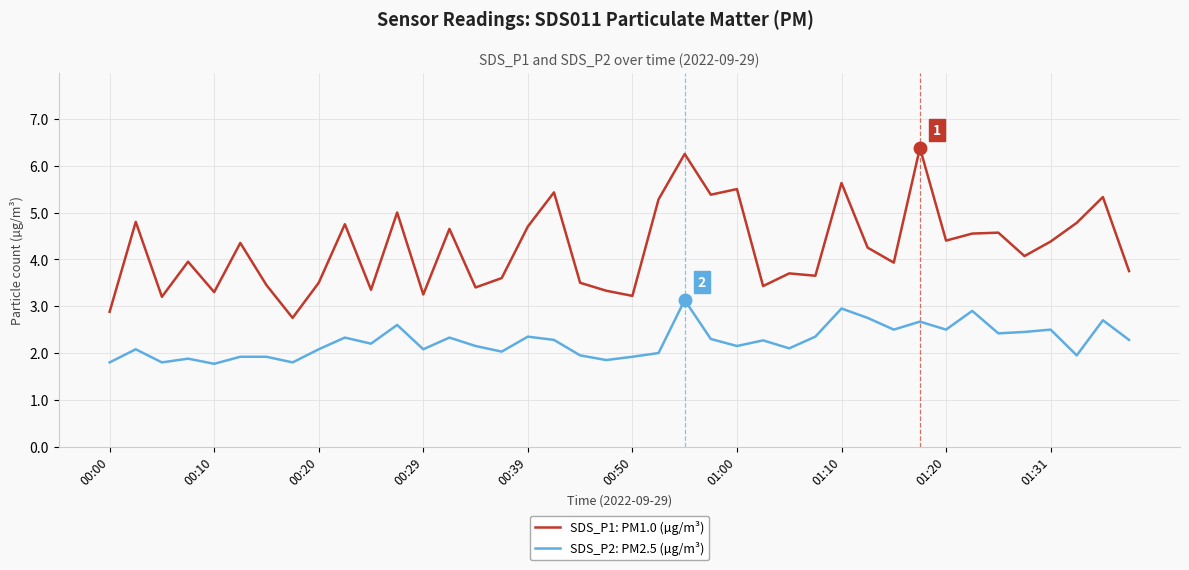

Which series has the largest total across all categories?

SDS_P1: PM1.0 (µg/m³)